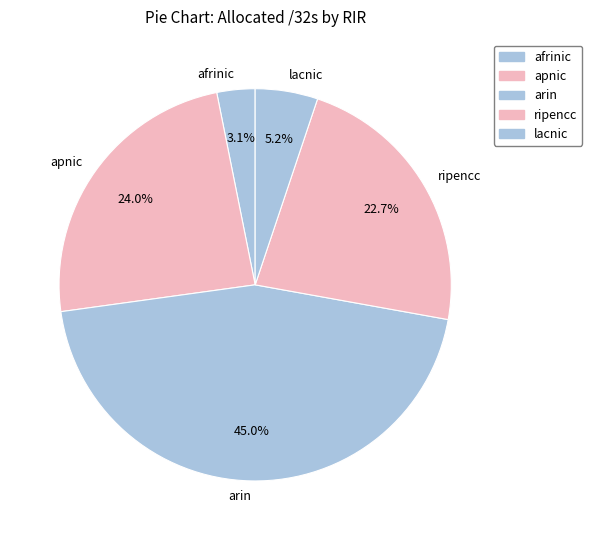

To the nearest percent, what is the average slice percentage?

20%